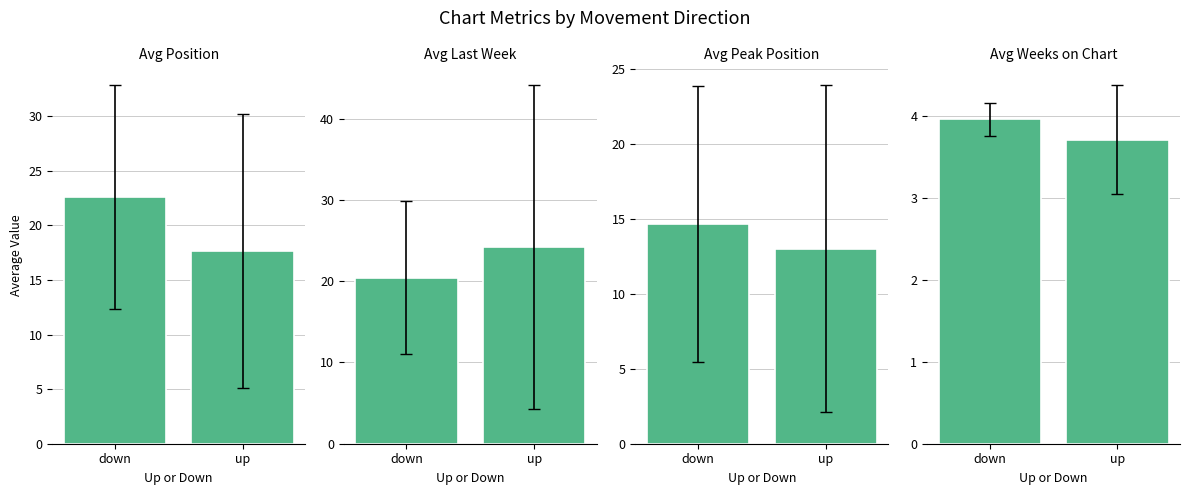

What is the maximum value shown in the chart?

24.2